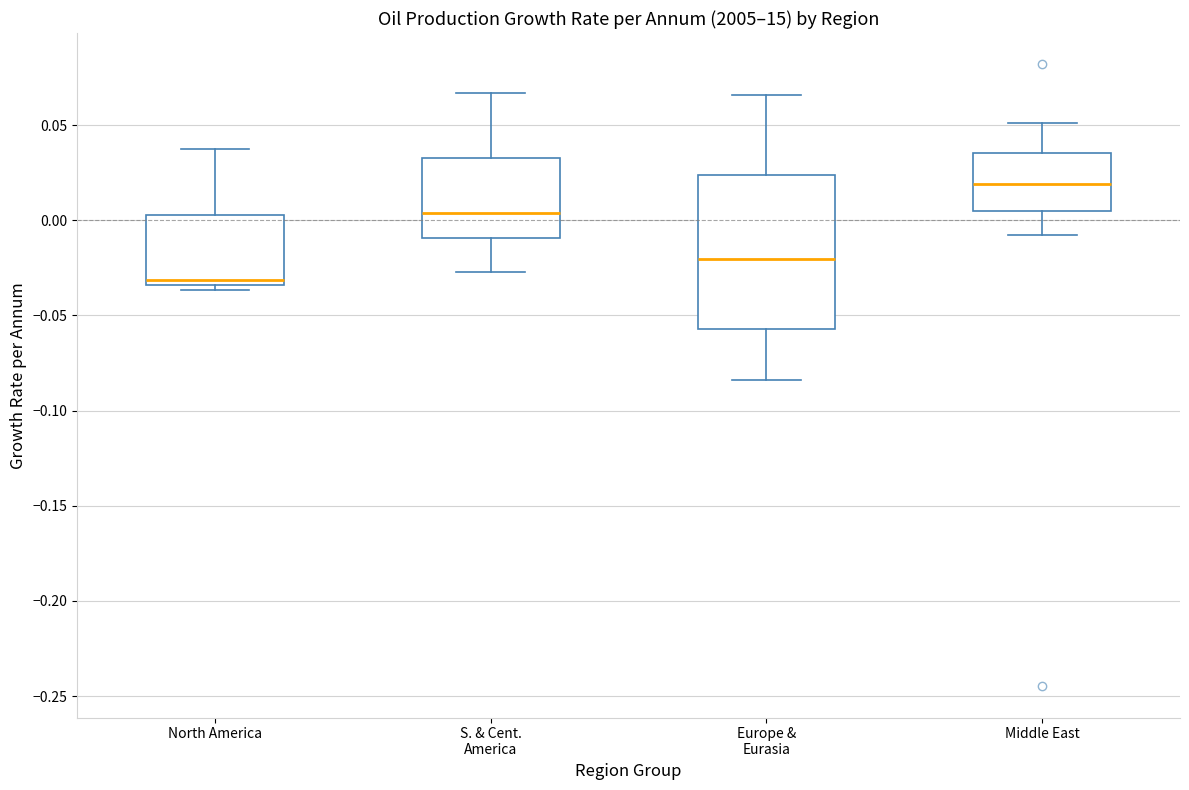

Reading left to right, transcribe this box plot: for each box, give where its median line is, the range the box spans, and where its two whiskers end, as read against the y-axis. The values are not printed on the chart, so give them approximately, as read against the axis.

North America: median -0.030, box -0.035 to 0.005, whiskers -0.035 (just below the box's lower edge) to 0.035
S. & Cent. America: median 0.005, box -0.010 to 0.035, whiskers -0.025 to 0.065
Europe & Eurasia: median -0.020, box -0.055 to 0.025, whiskers -0.085 to 0.065
Middle East: median 0.020, box 0.005 to 0.035, whiskers -0.010 to 0.050